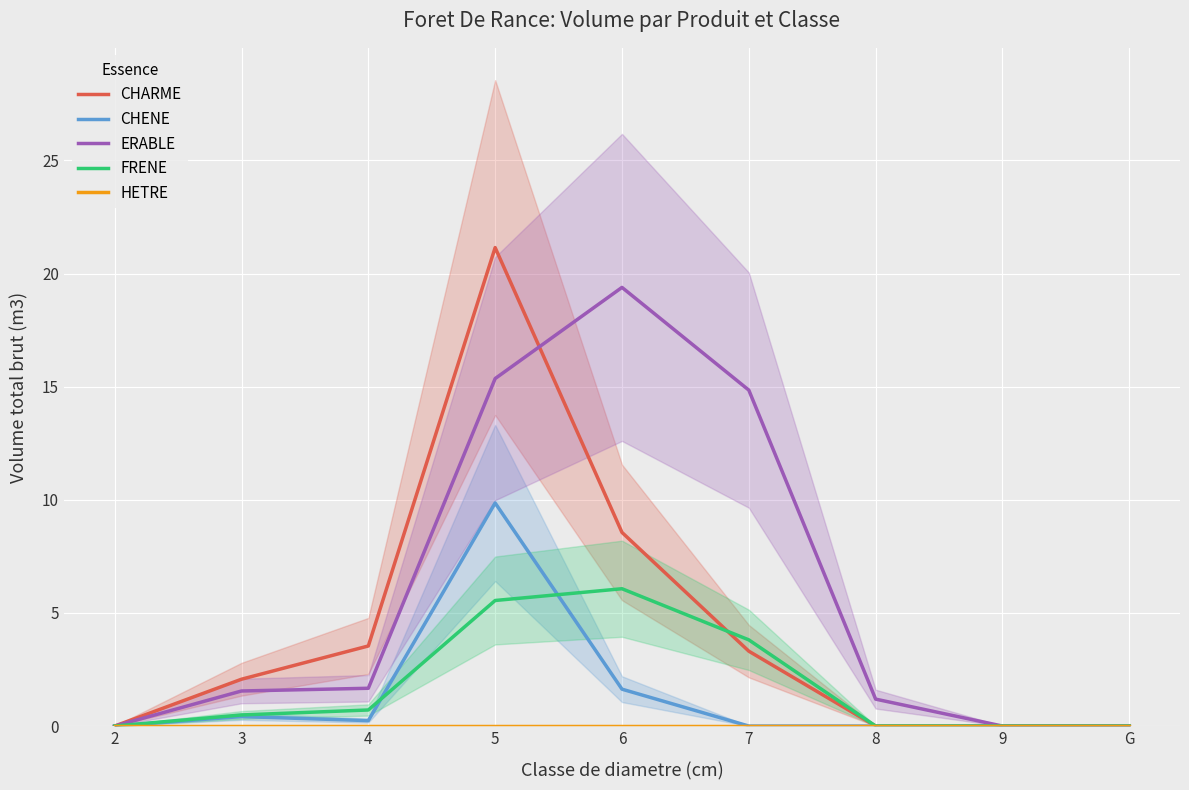

At which category does the chart reach its peak across all series?

5